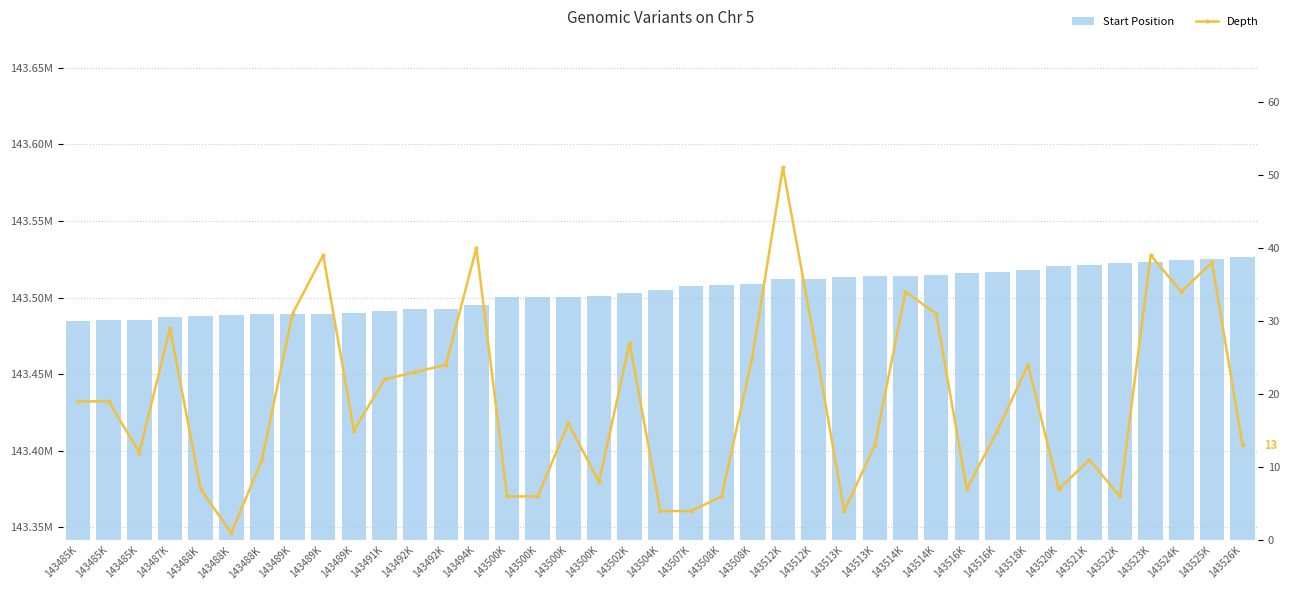

Are the bars horizontal?

No